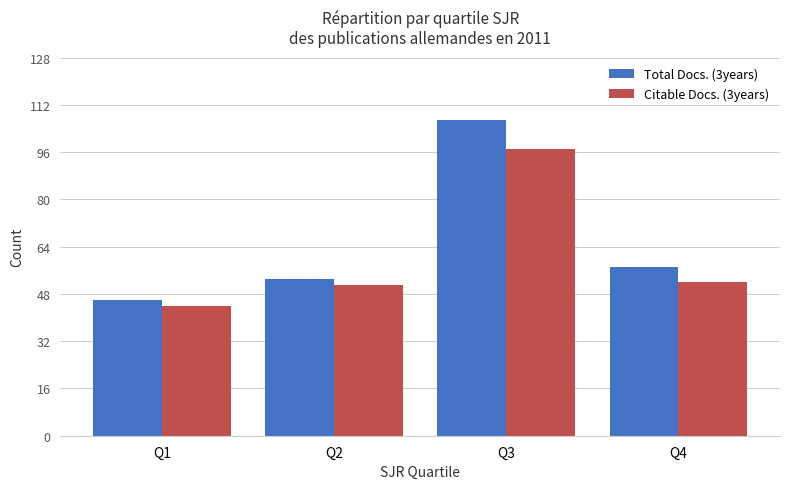

Which series has the largest total across all categories?

Total Docs. (3years)